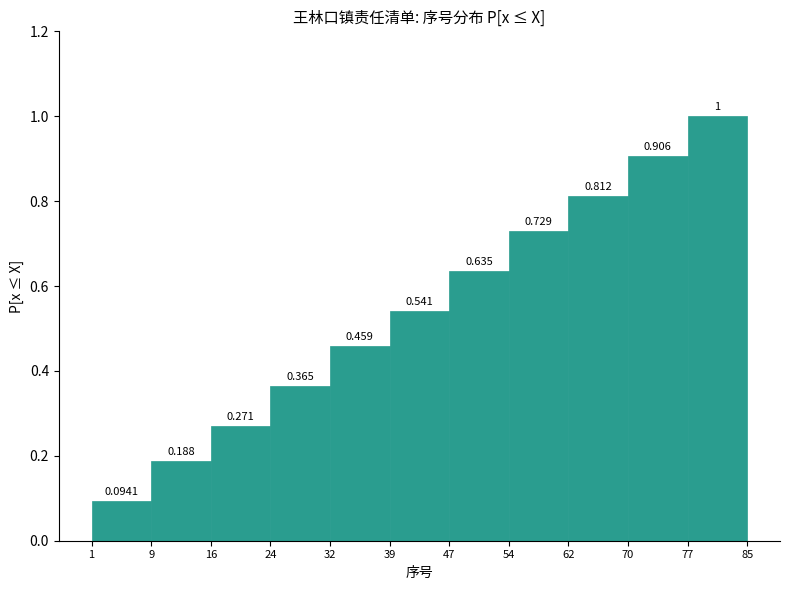

Which range on the x-axis has the tallest bar?

77 to 85